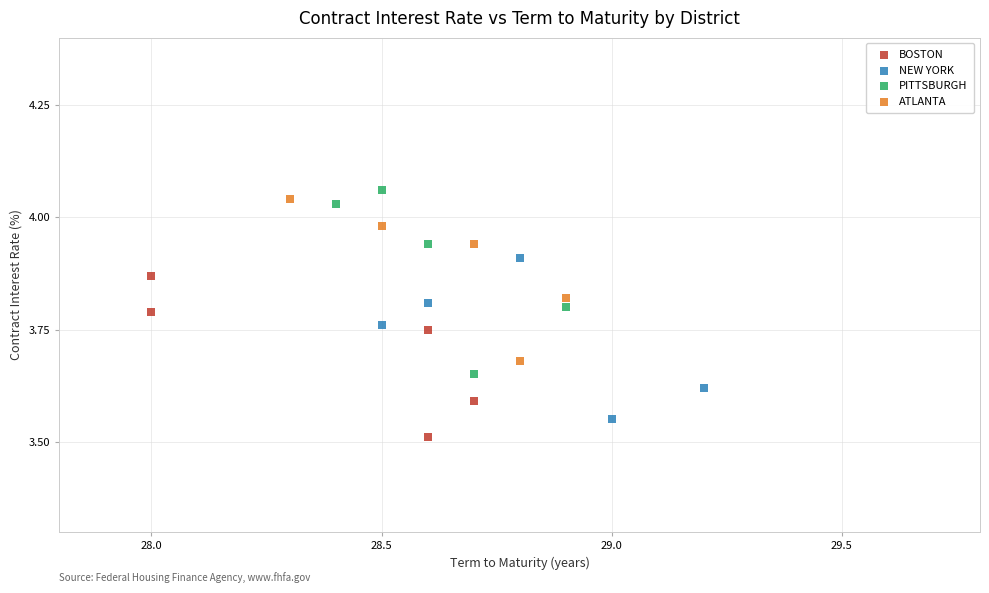

Which series has the widest spread of Y values?

PITTSBURGH